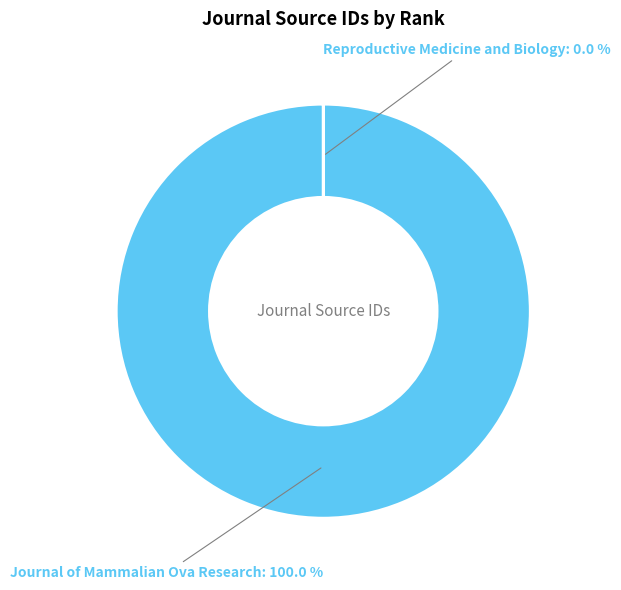

Does Journal of Mammalian Ova Research represent more than half of the total?

Yes